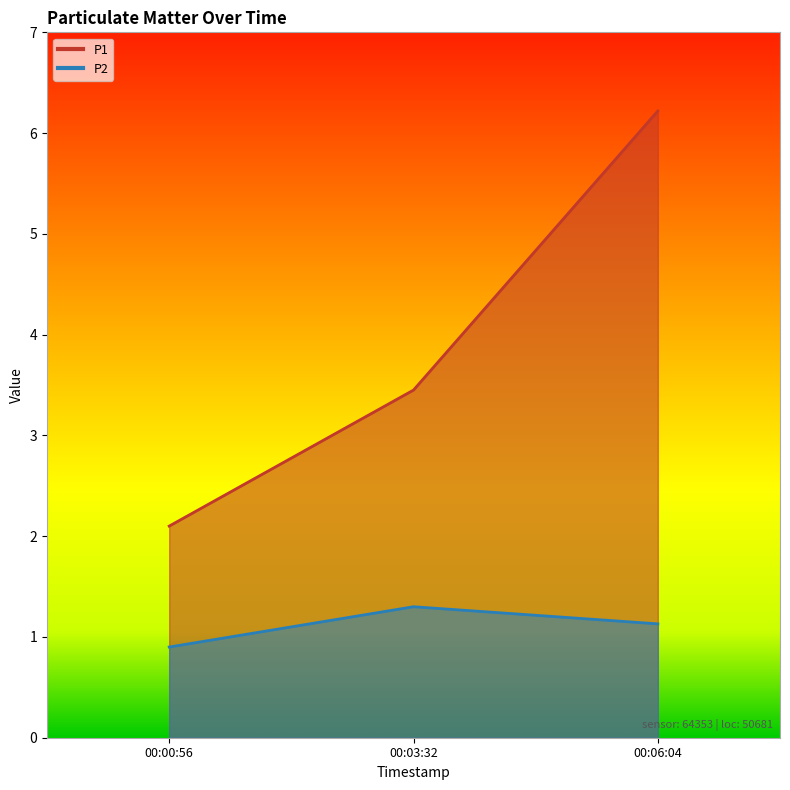

Between 00:06:04 and 00:00:56, which is larger?

00:06:04